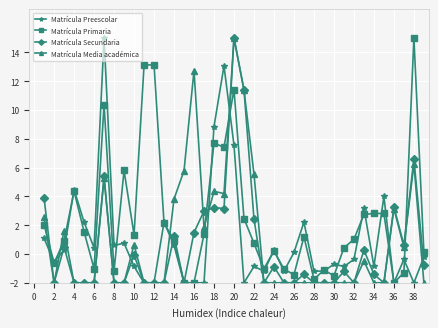

True or false: Matrícula Primaria has more than 1 points higher than both neighbors.

True